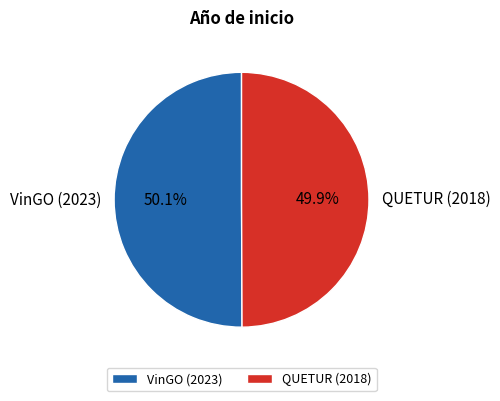

Is there a majority slice in this chart?

Yes